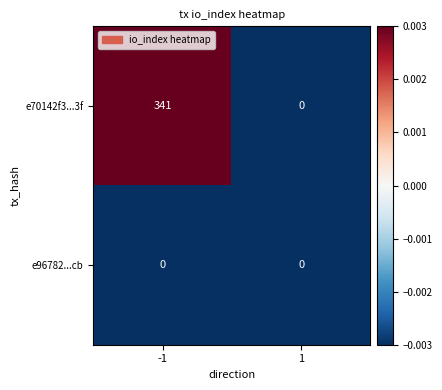

List the series in order of their overall mean, lowest first.

e96782...cb, e70142f3...3f